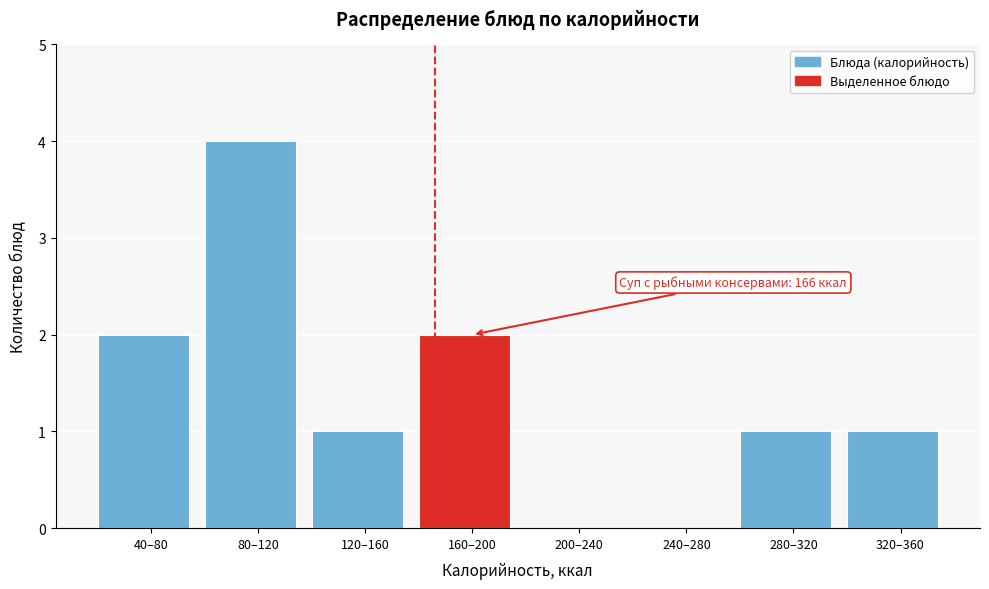

Reading left to right, what are all the values shown in this chart?

40–80=2	80–120=4	120–160=1	160–200=2	200–240=0	240–280=0	280–320=1	320–360=1